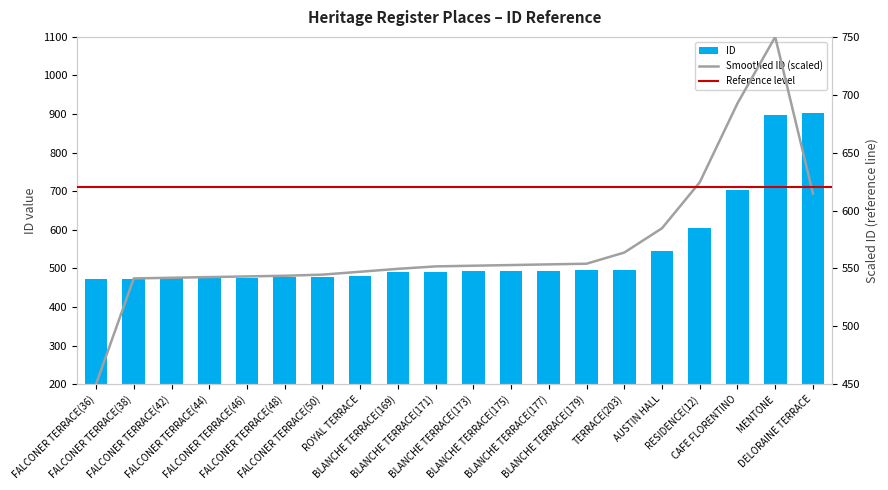

What is the value of the 11th bar from the left?

492